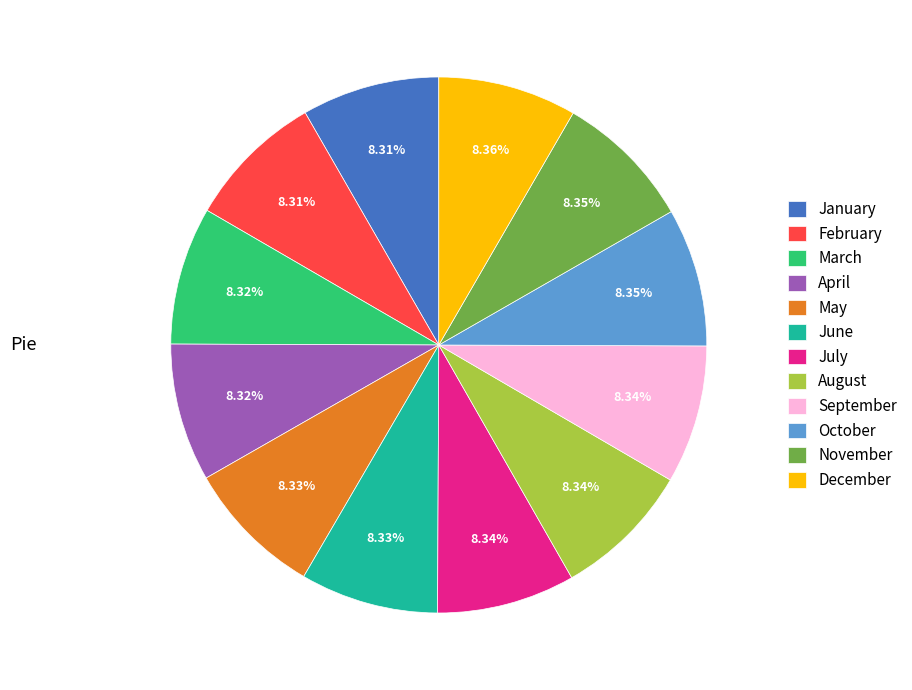

Is the sum of November and June greater than half?

No